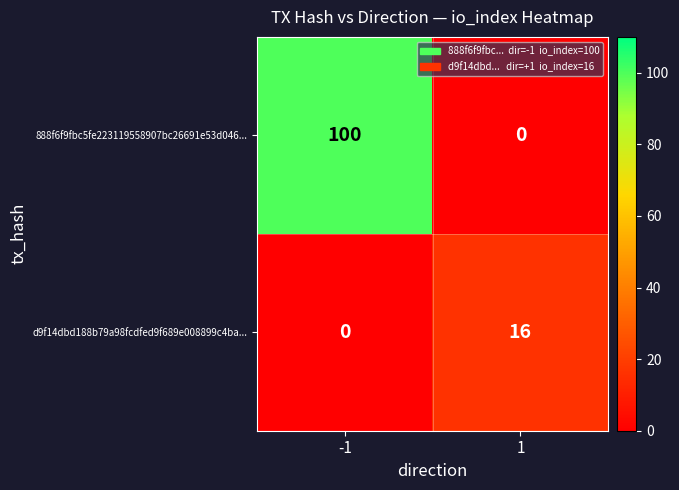

Count the number of data series in this chart.

2